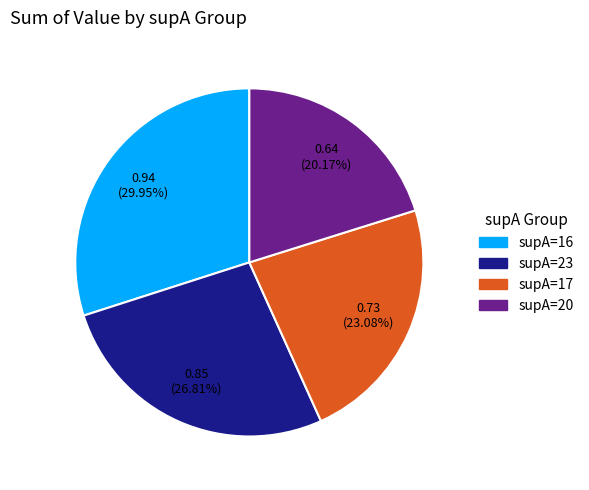

To the nearest percent, what is the combined percentage of supA=16 and supA=17?

53%